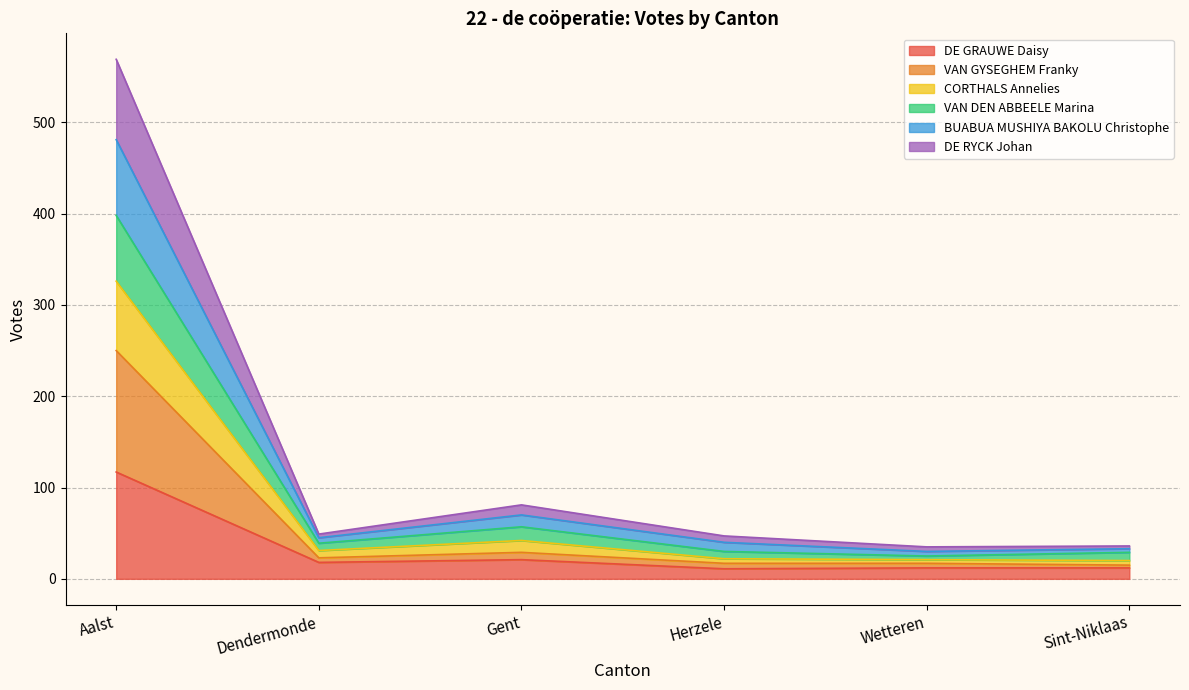

What is the highest value of the DE GRAUWE Daisy series?

117